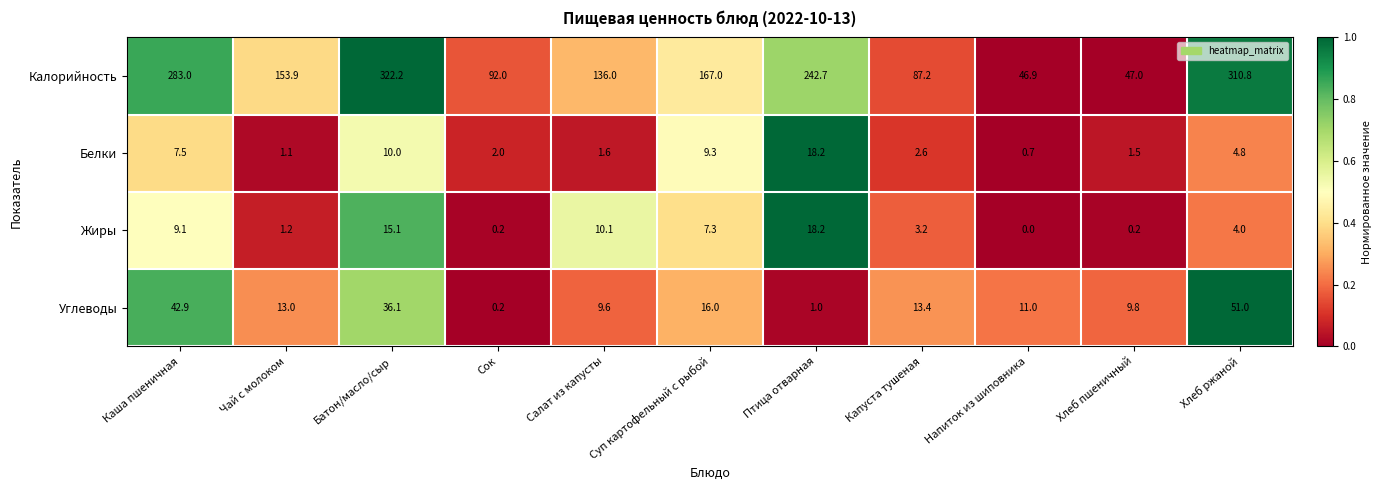

Where is Белки nearest to the value 9?

Суп картофельный с рыбой